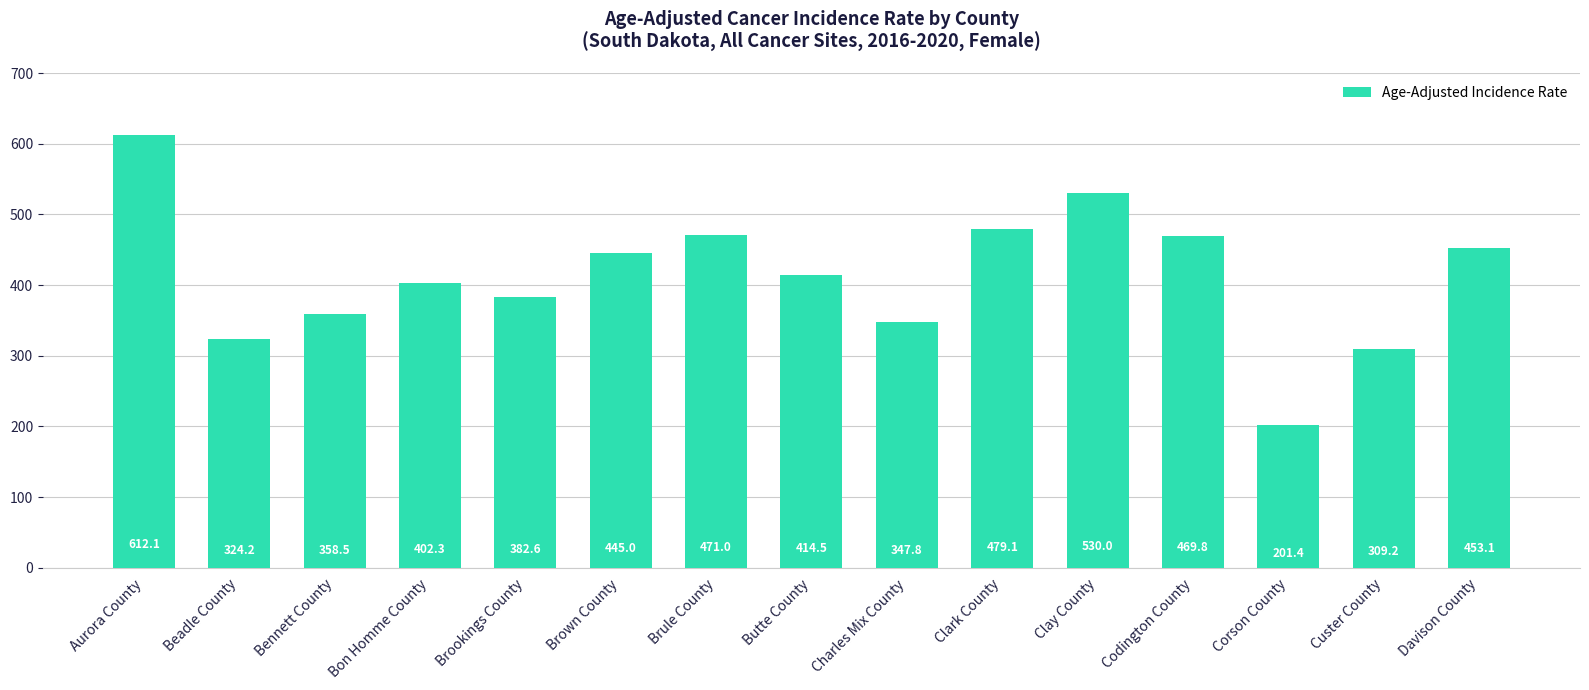

What is the difference between the values at Codington County and Brookings County?

87.2